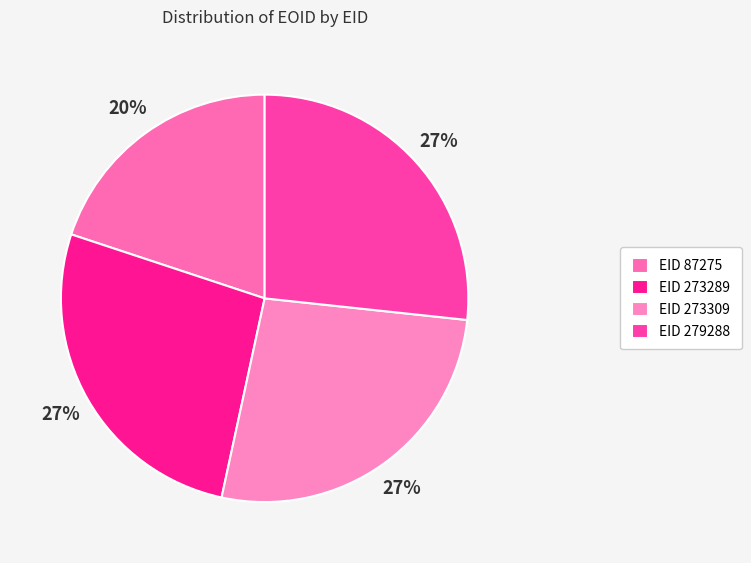

Which category has the smallest portion of the pie?

EID 87275